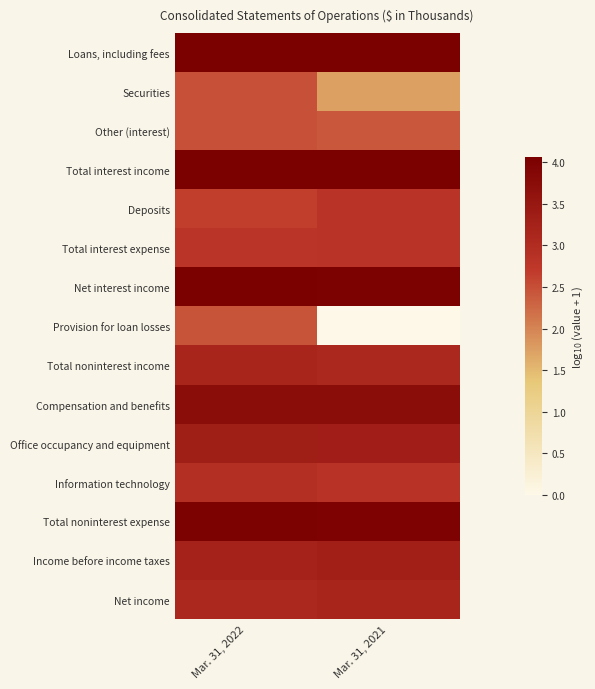

How many data points does each series have?

2